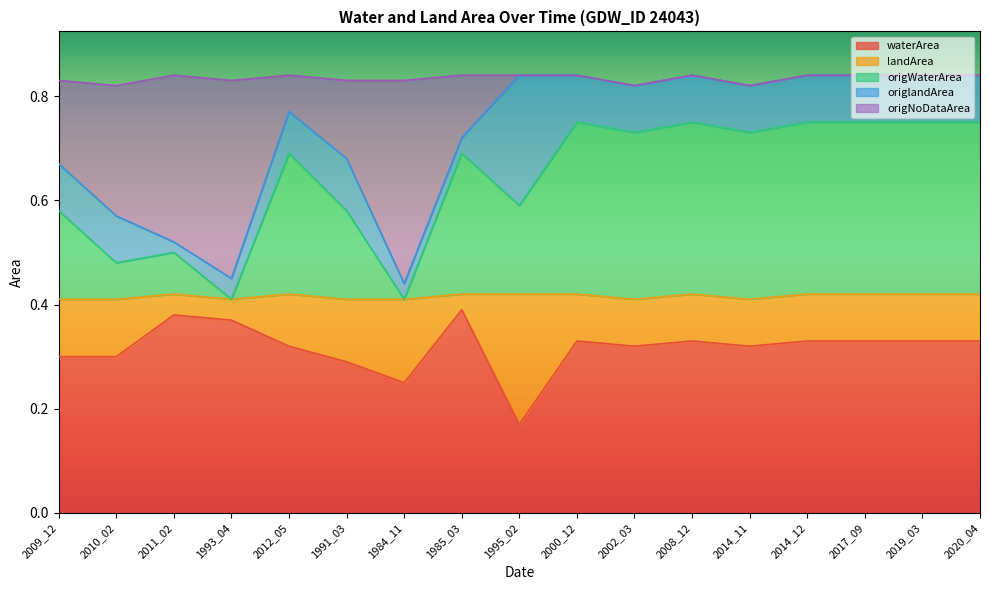

True or false: origNoDataArea and waterArea intersect in this chart.

False